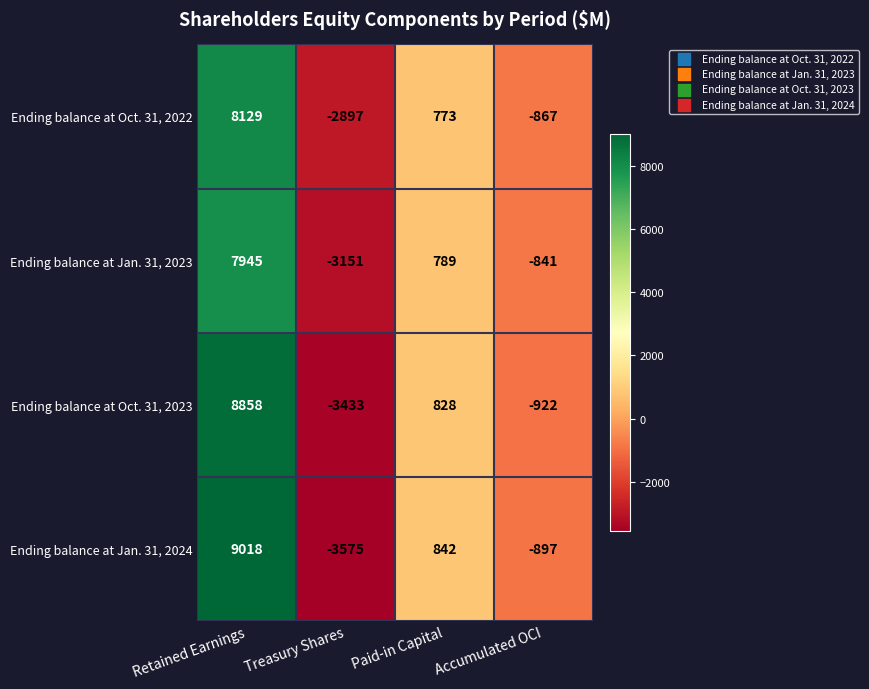

At which label does Ending balance at Jan. 31, 2023 first exceed 789?

Retained Earnings